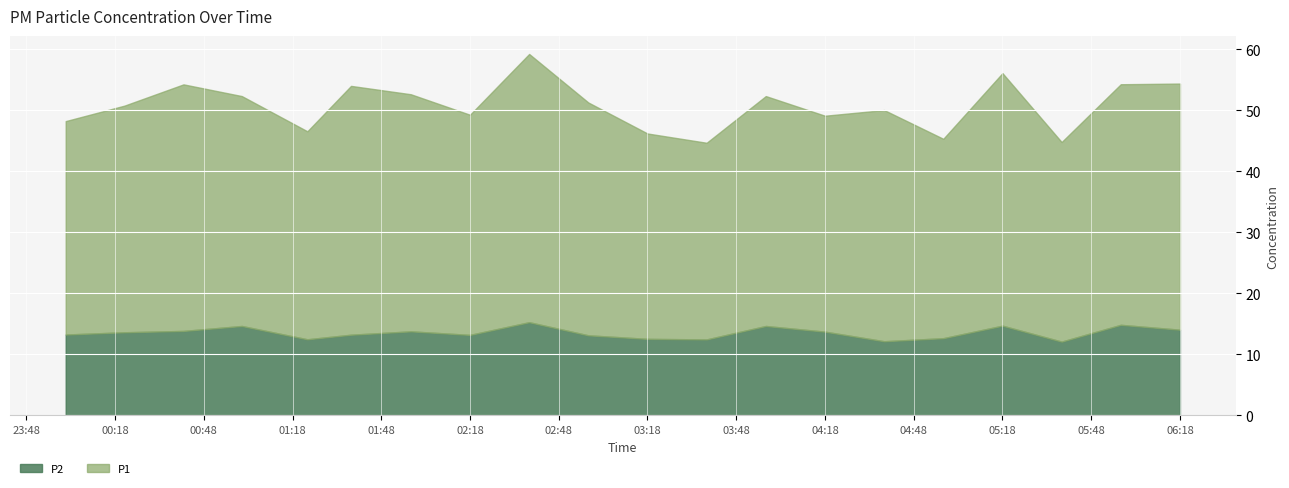

At which label is P2 closest to 13?

03:00